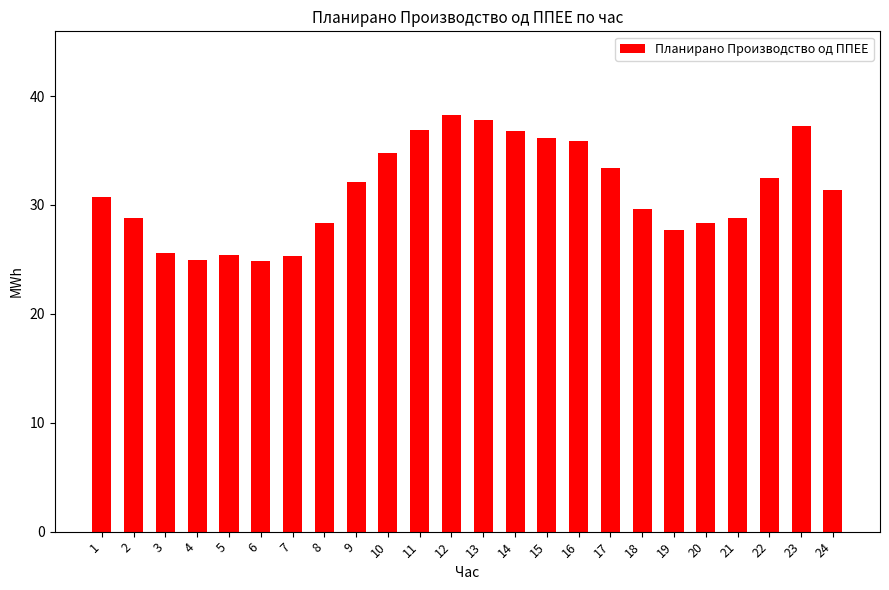

True or false: the data shows 17.3 at 13.

False